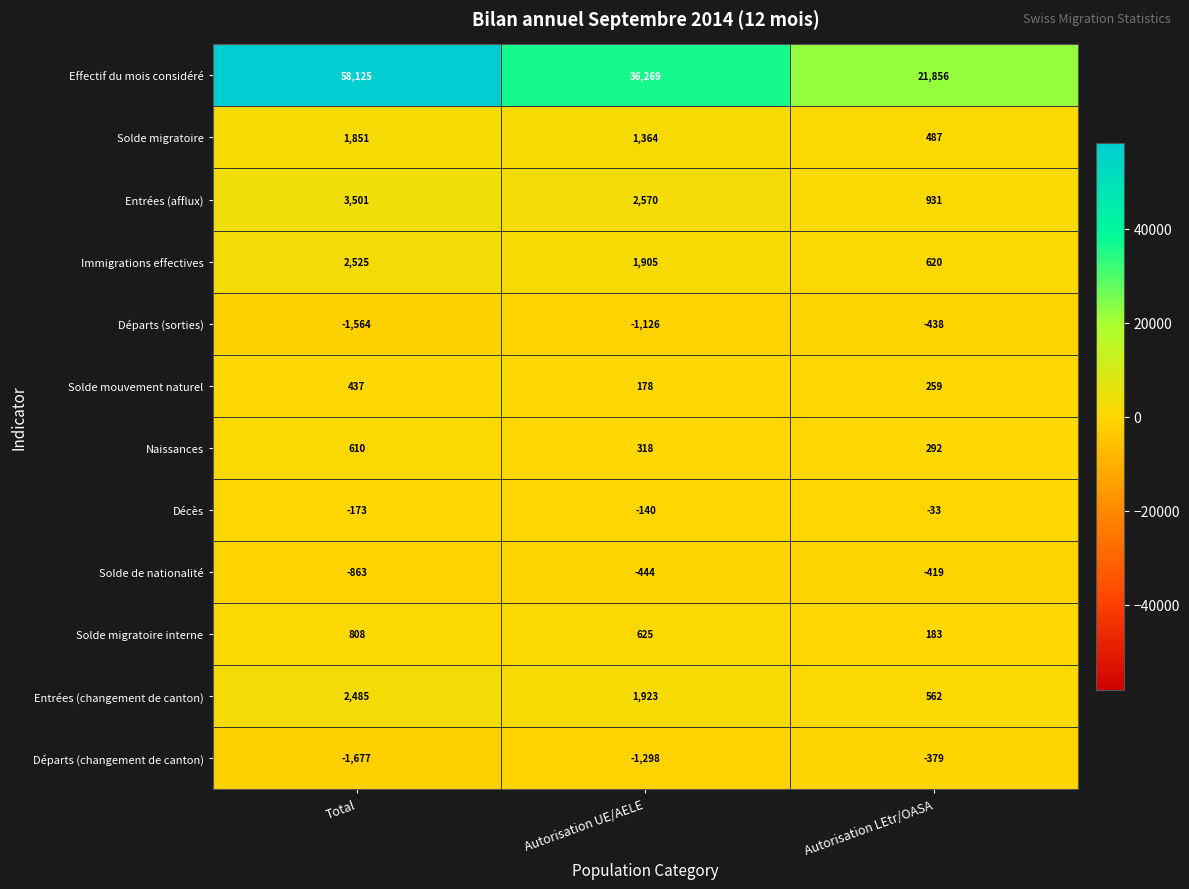

What is the sum of all Solde de nationalité values?

-1726